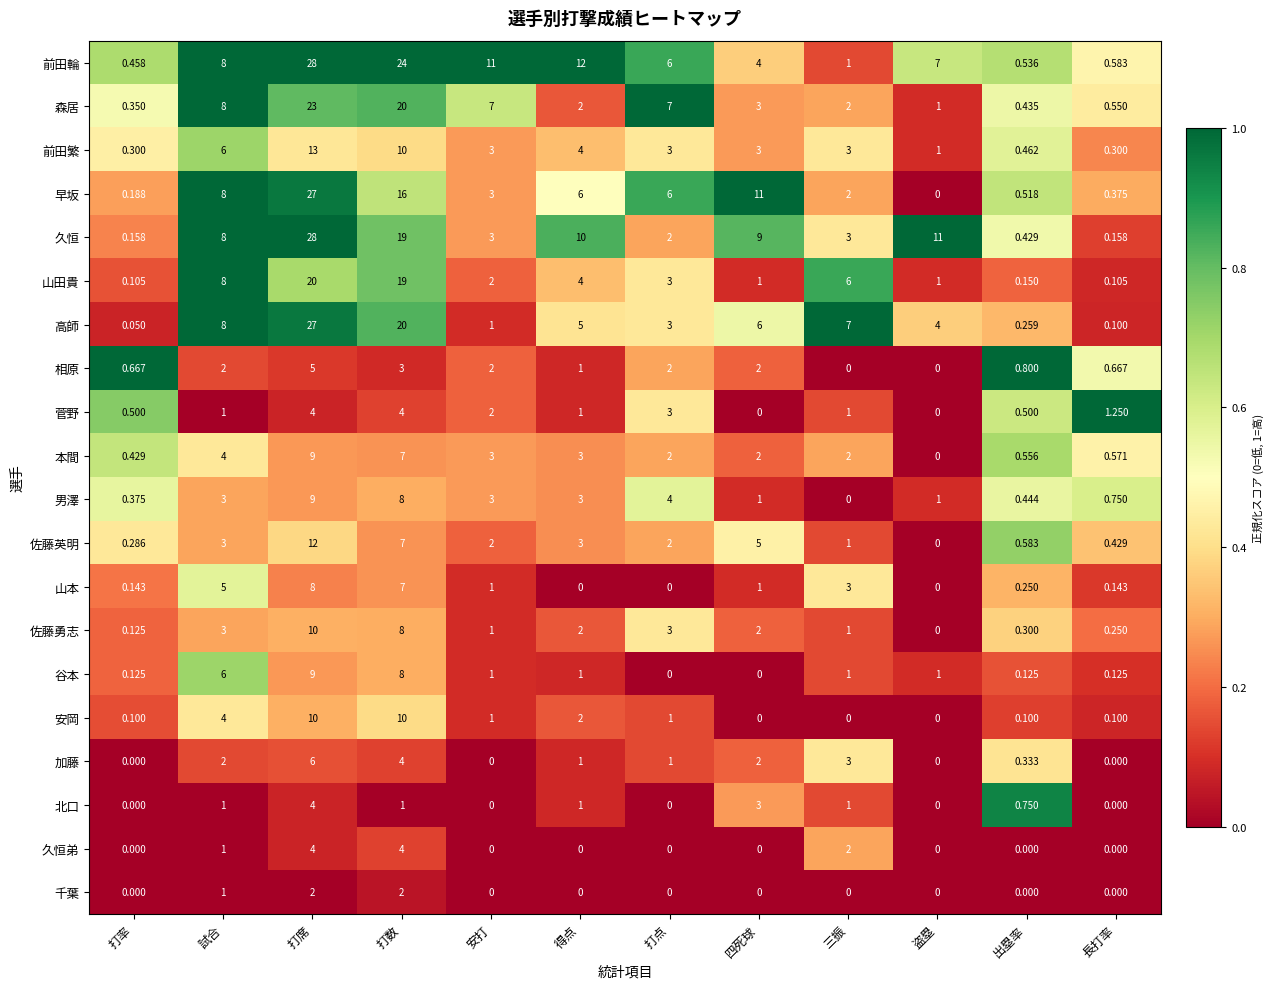

Which series changed the most between 打率 and 長打率?

菅野